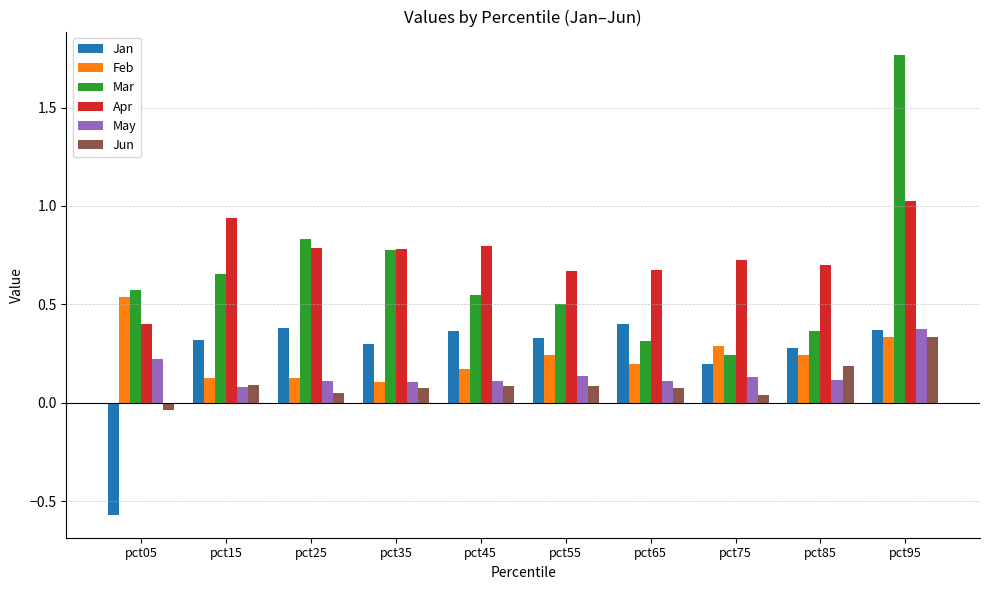

Which series has the largest range (max minus min)?

Mar